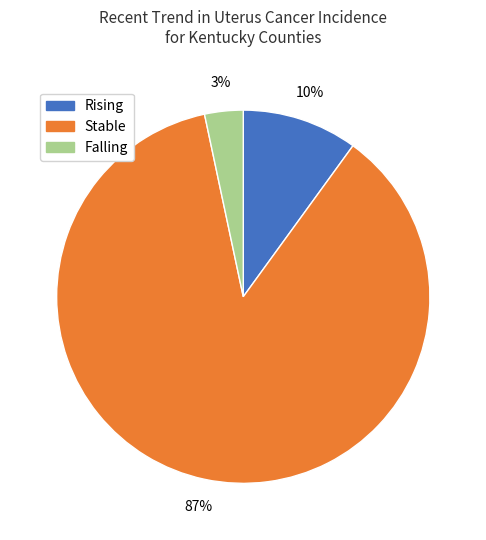

To the nearest percent, what is the average slice percentage?

33%